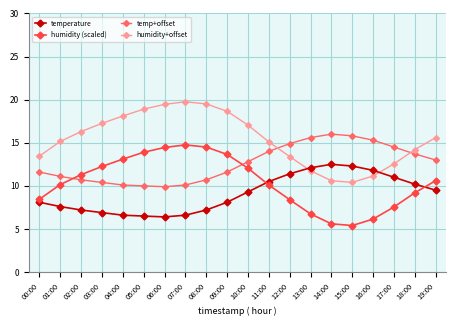

True or false: temperature and temp+offset intersect in this chart.

False